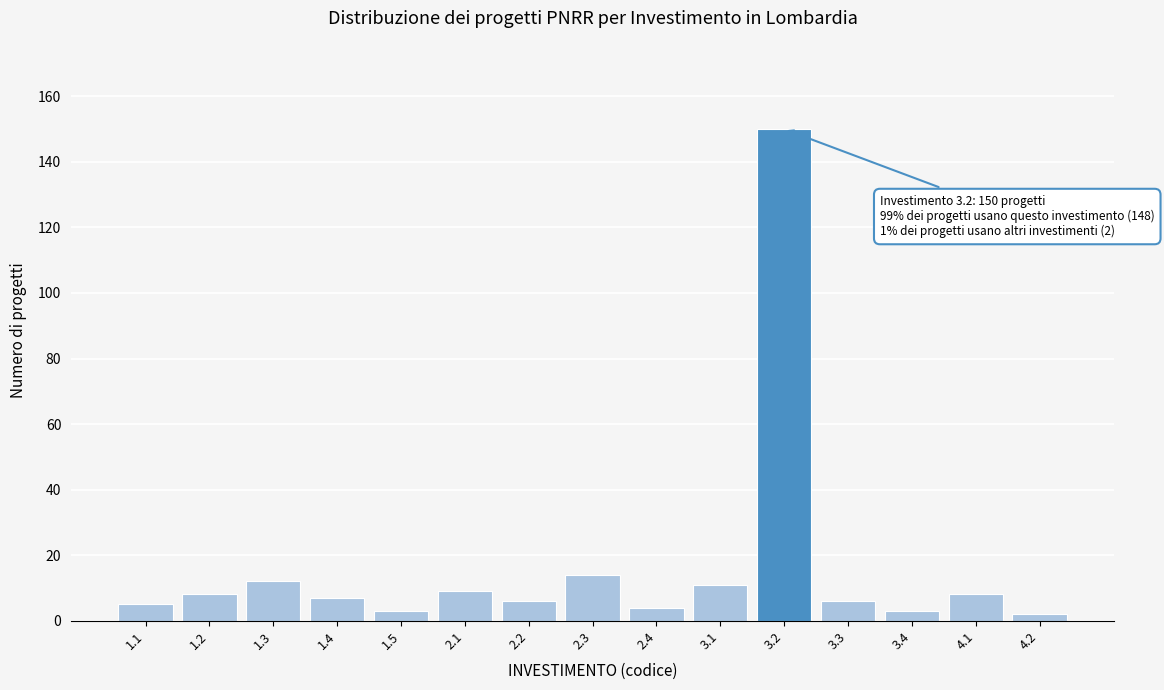

Reading left to right, transcribe all the data shown in this chart.

5	8	12	7	3	9	6	14	4	11	150	6	3	8	2